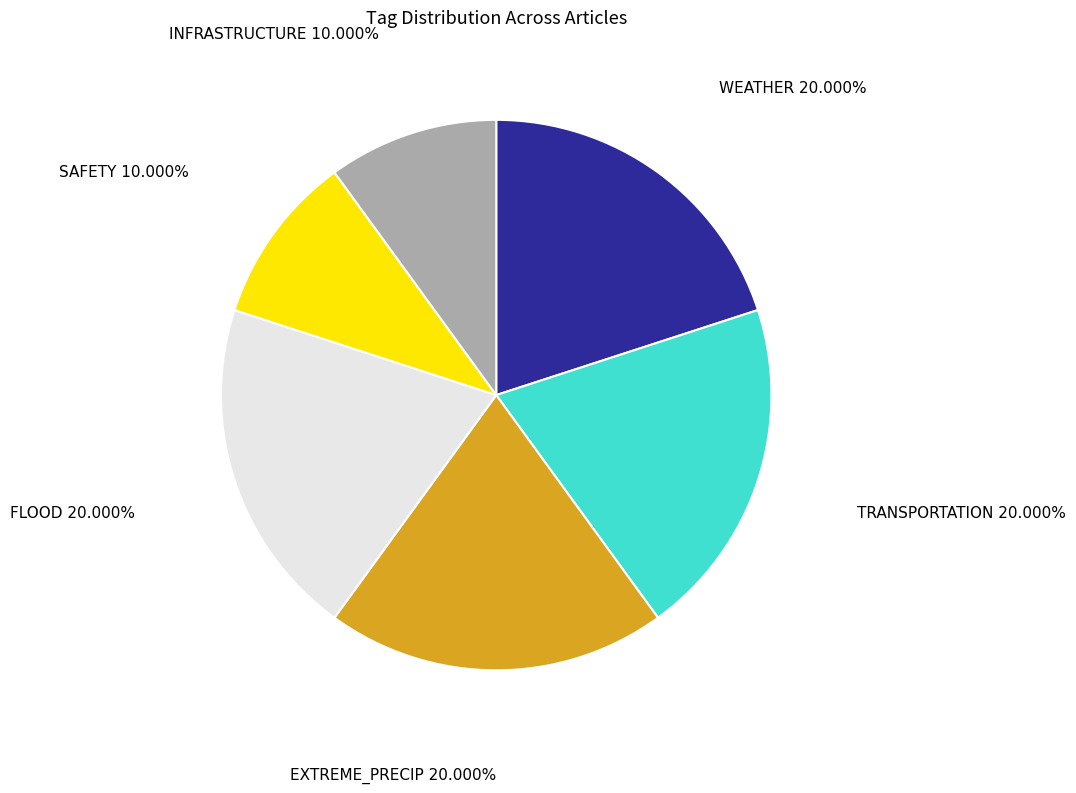

To the nearest percent, what is the difference between the largest and smallest slice percentages?

10%